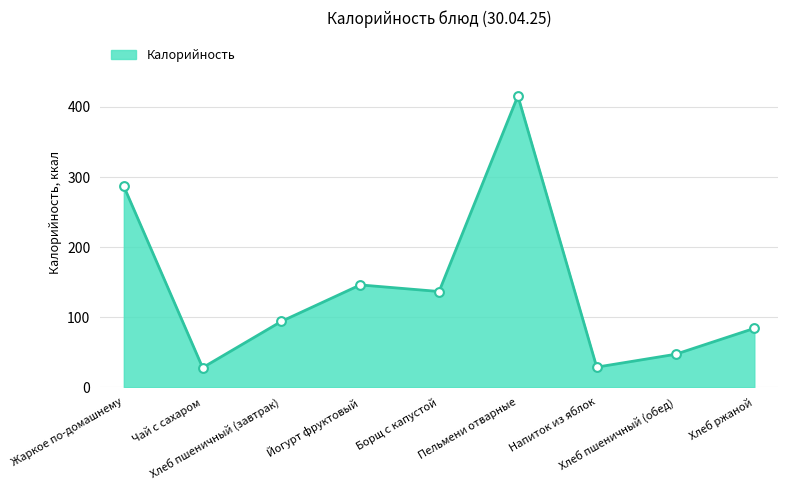

What is the change in value from Чай с сахаром to Борщ с капустой?

+108.7